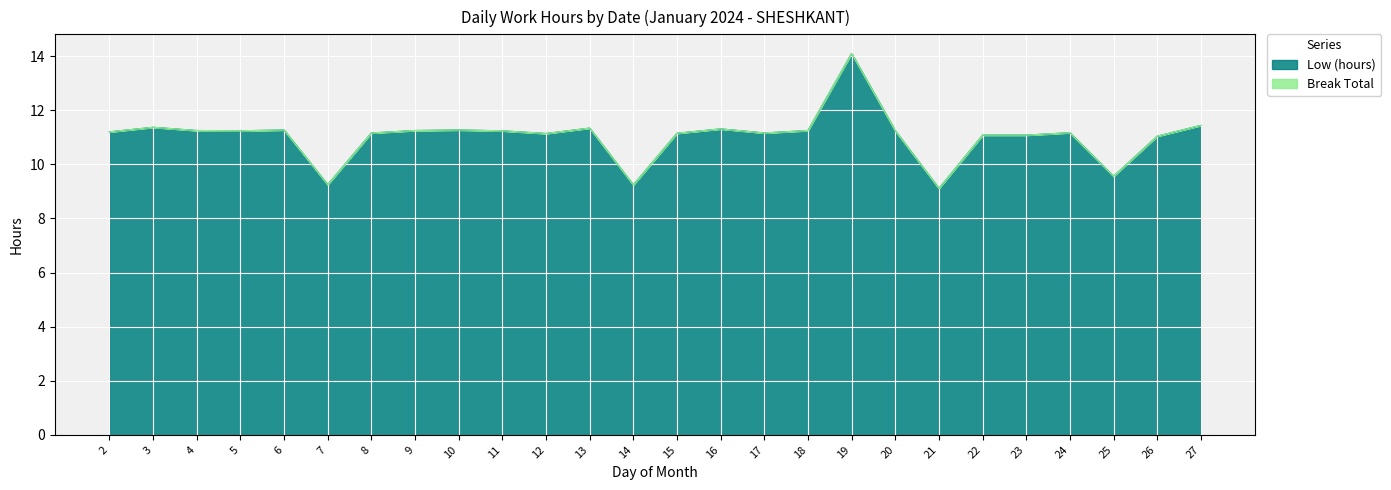

Which has a higher value, 25 or 16?

16